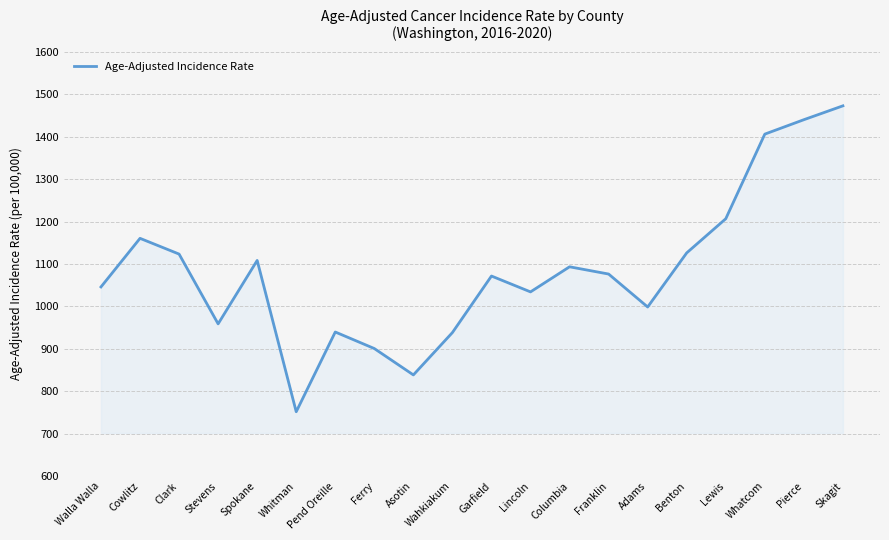

What is the difference between the maximum and minimum values?

721.5